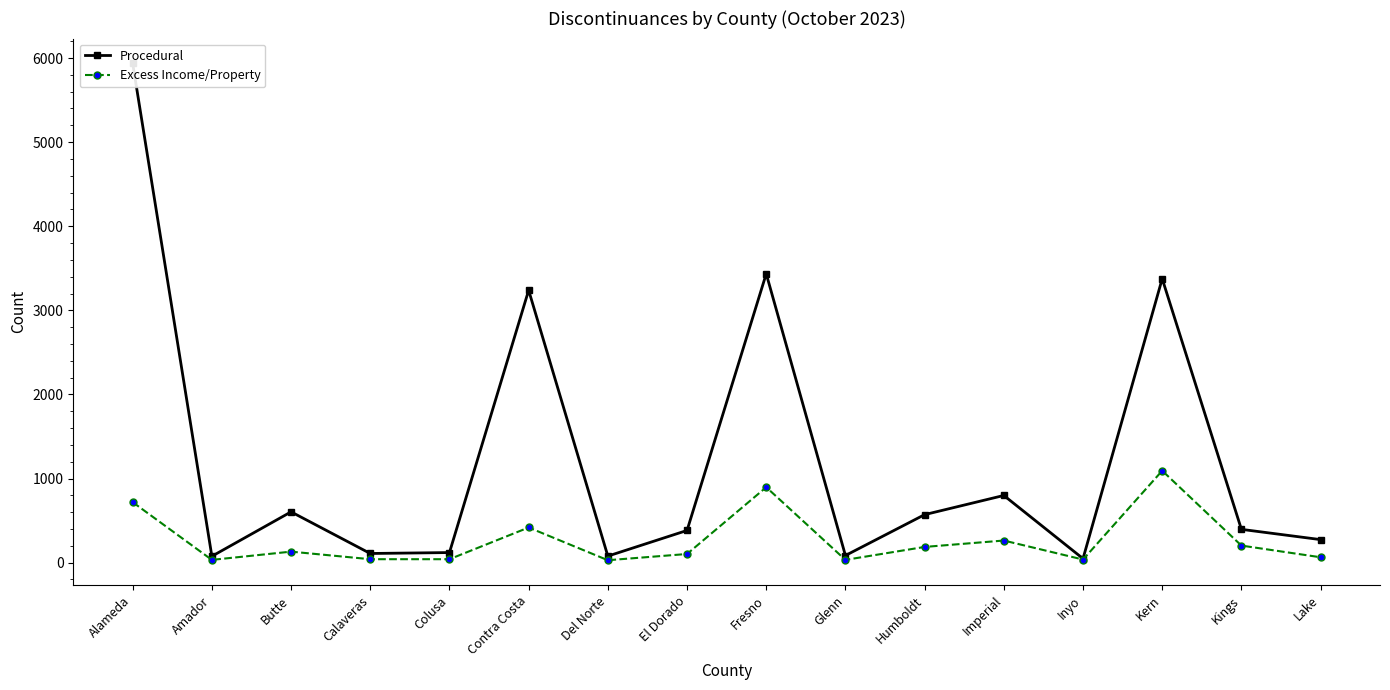

Reading left to right, extract all data points from this chart.

Procedural: 5936	76	604	109	120	3239	78	383	3435	85	571	799	48	3376	396	274
Excess Income/Property: 719	33	131	41	41	418	29	103	897	33	187	263	37	1093	203	64